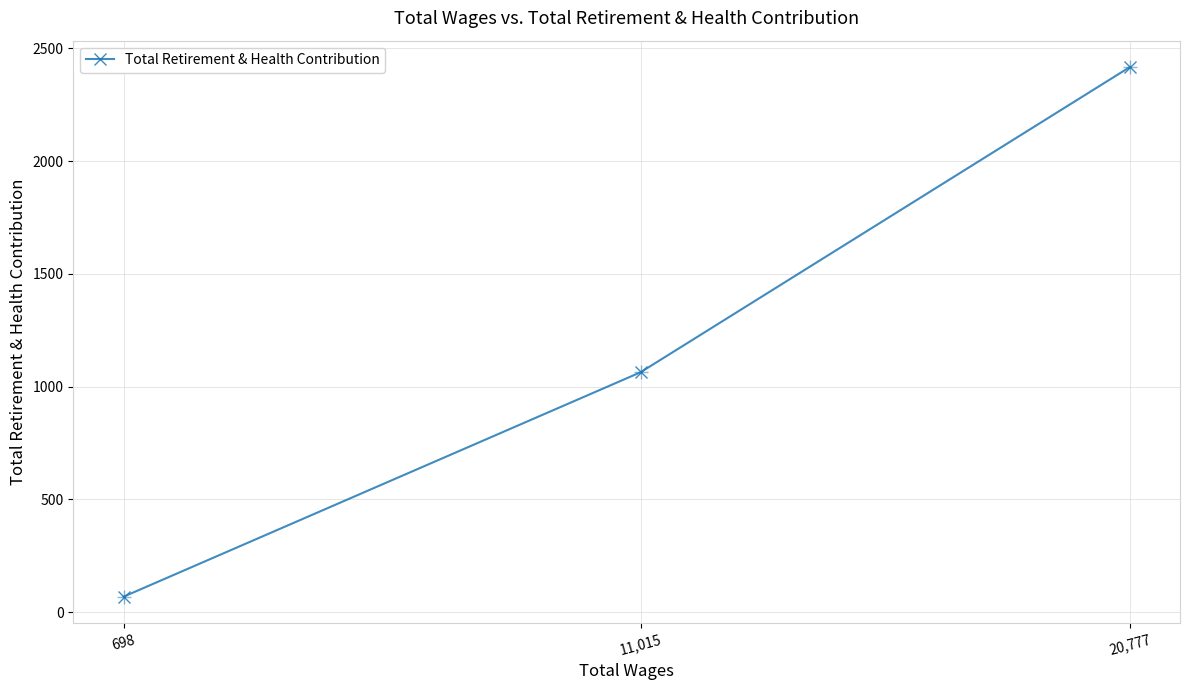

Reading right to left, transcribe all the data shown in this chart.

20,777=2417	11,015=1064	698=69